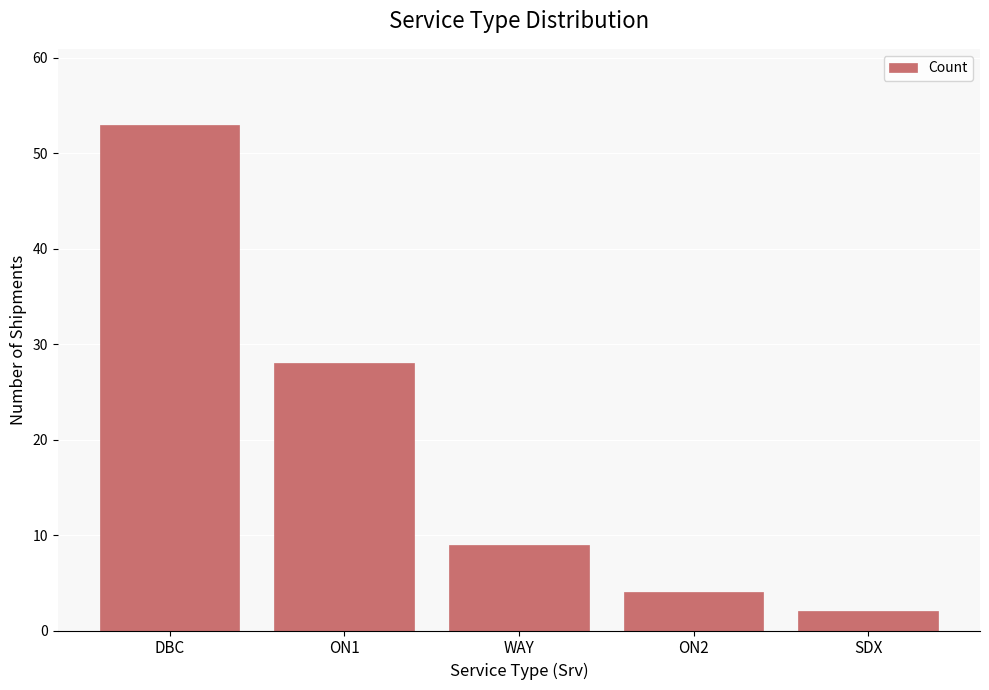

The value at SDX is 2. True or false?

True